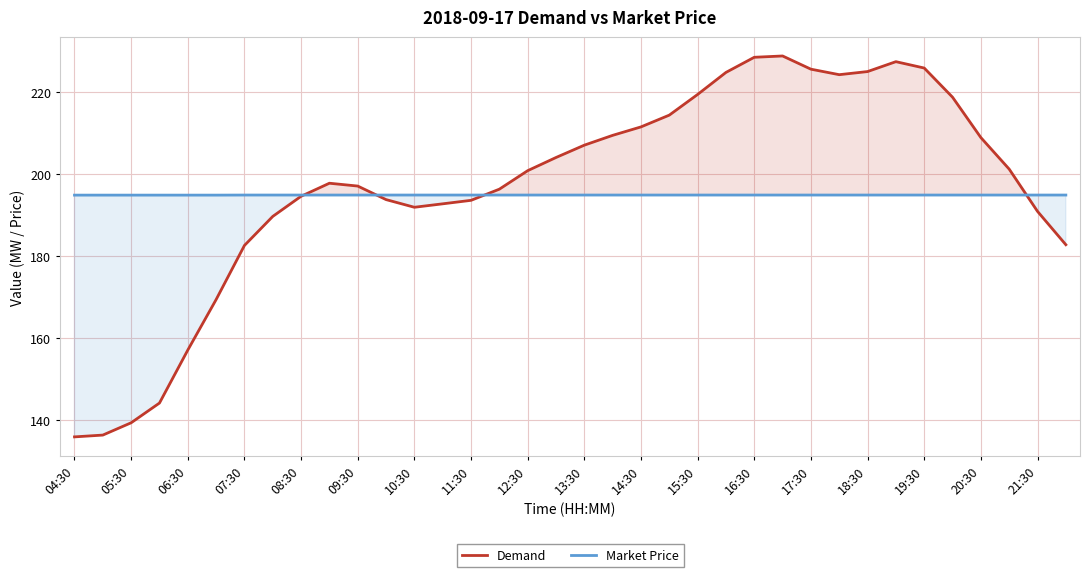

True or false: Market Price and Demand intersect in this chart.

True